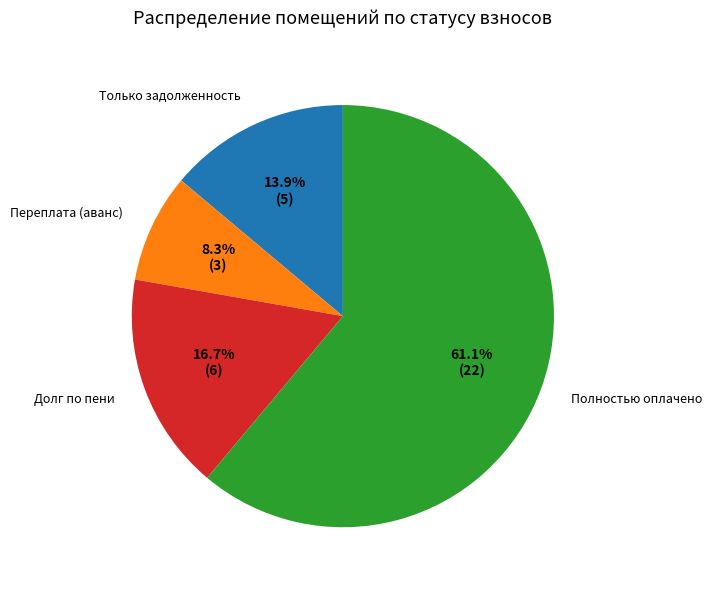

What is the ratio of the value at Долг по пени to the value at Только задолженность?

1.2